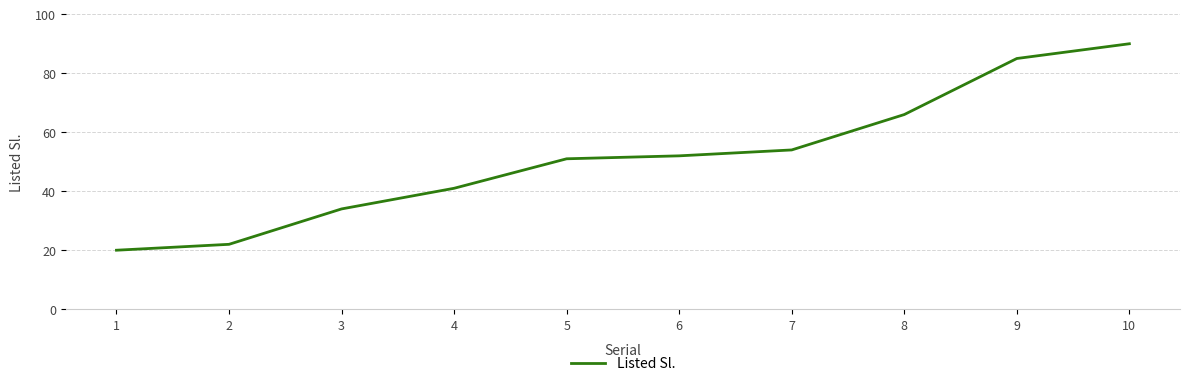

What is the difference between the values at 4 and 8?

25